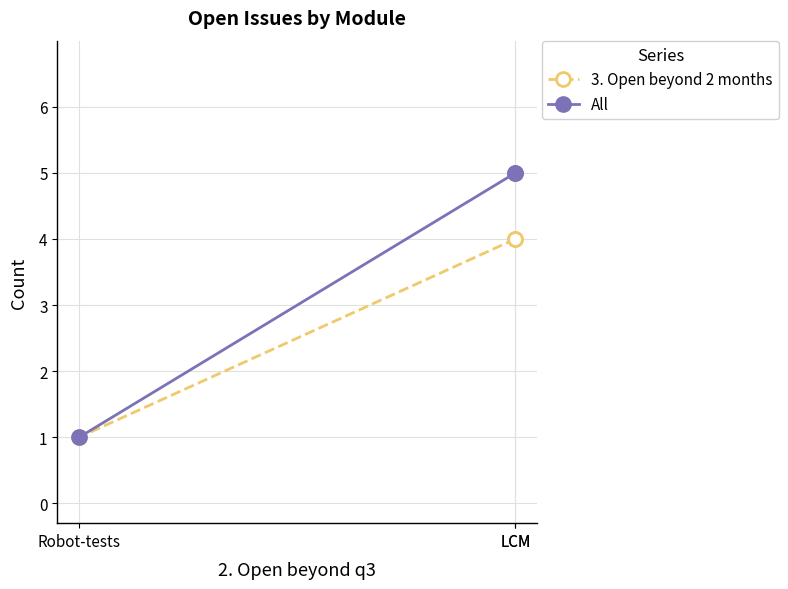

Is this an area chart (filled region under the line)?

No